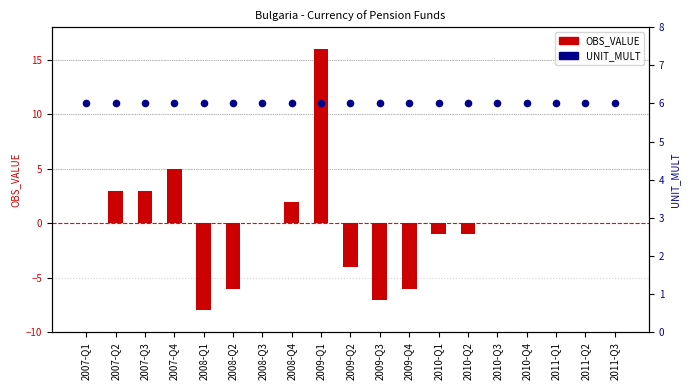

Which series contains the lowest Y value?

OBS_VALUE